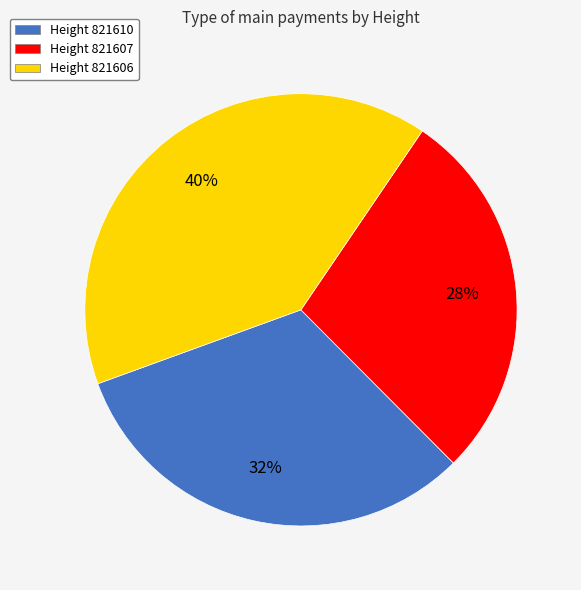

Count the number of slices in the pie.

3